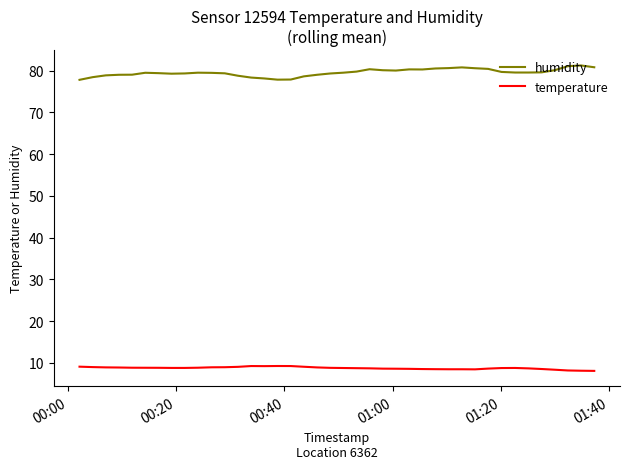

True or false: temperature and humidity intersect in this chart.

False